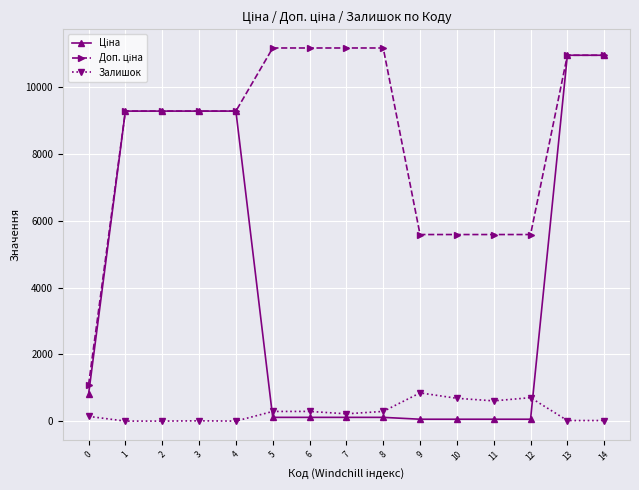

What is the difference between the highest and lowest values at 4?

9290.5